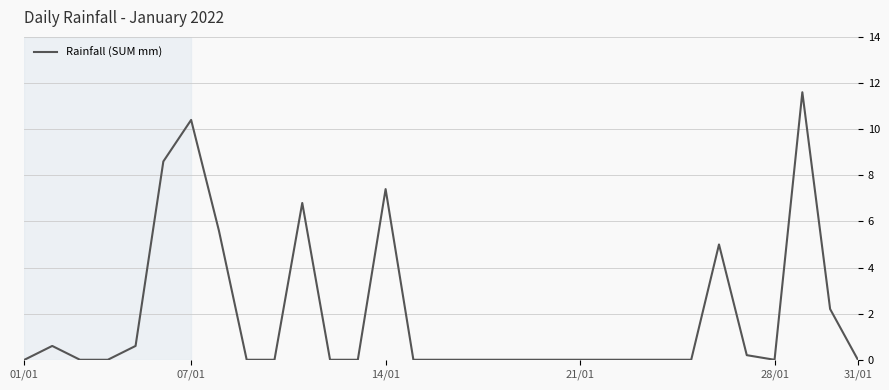

What is the greatest value displayed?

11.6